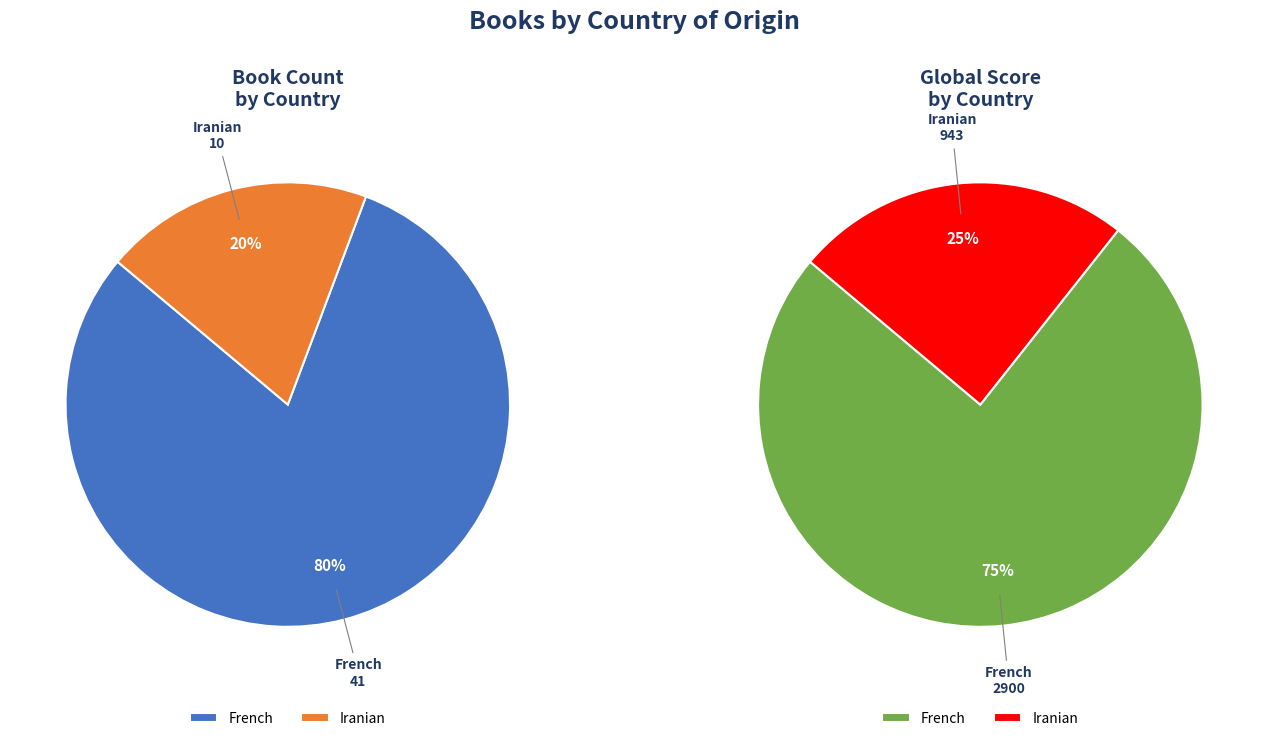

True or false: French accounts for 71% of the total.

False